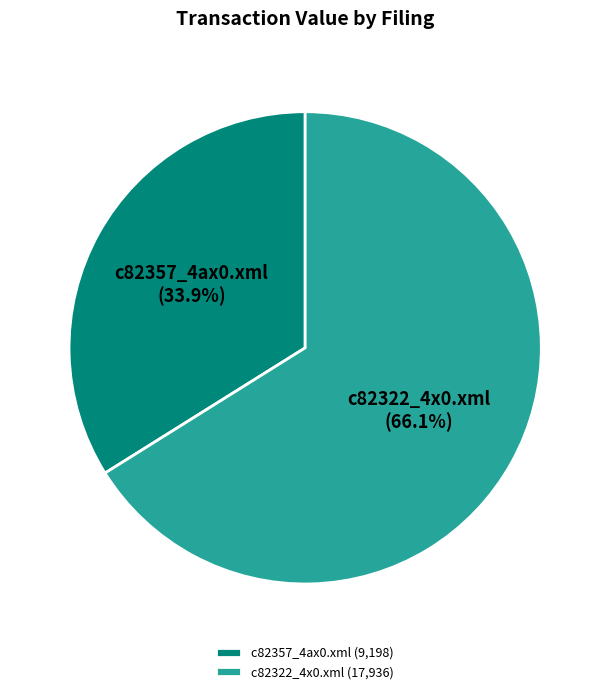

Does c82322_4x0.xml represent more than half of the total?

Yes